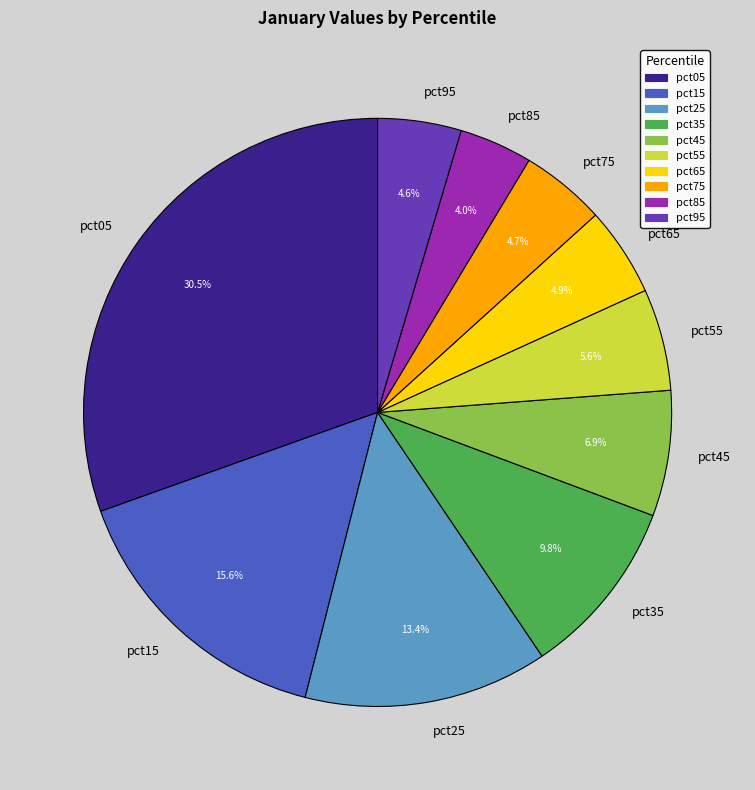

What portion of the pie excludes pct95?

95.4%